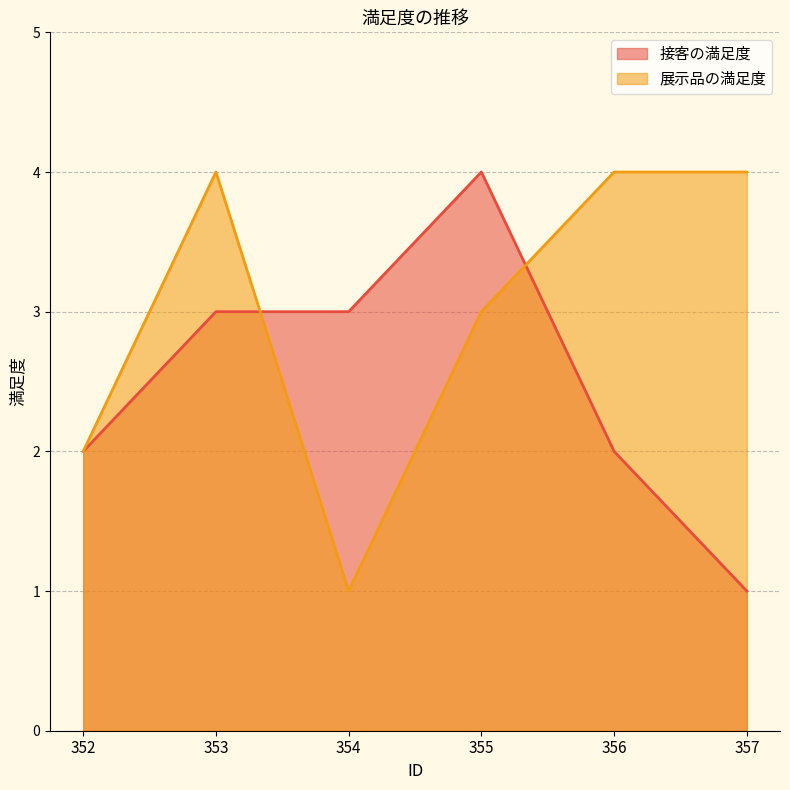

What is the difference between the highest and lowest values at 355?

1